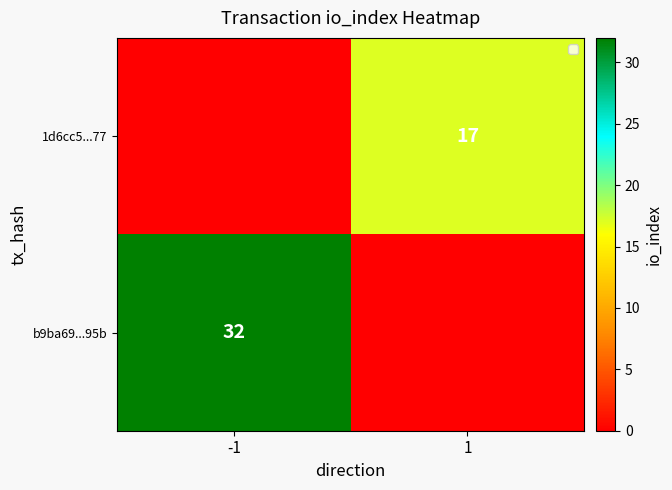

Is the value of b9ba69...95b at -1 greater than the value of 1d6cc5...77 at 1?

Yes